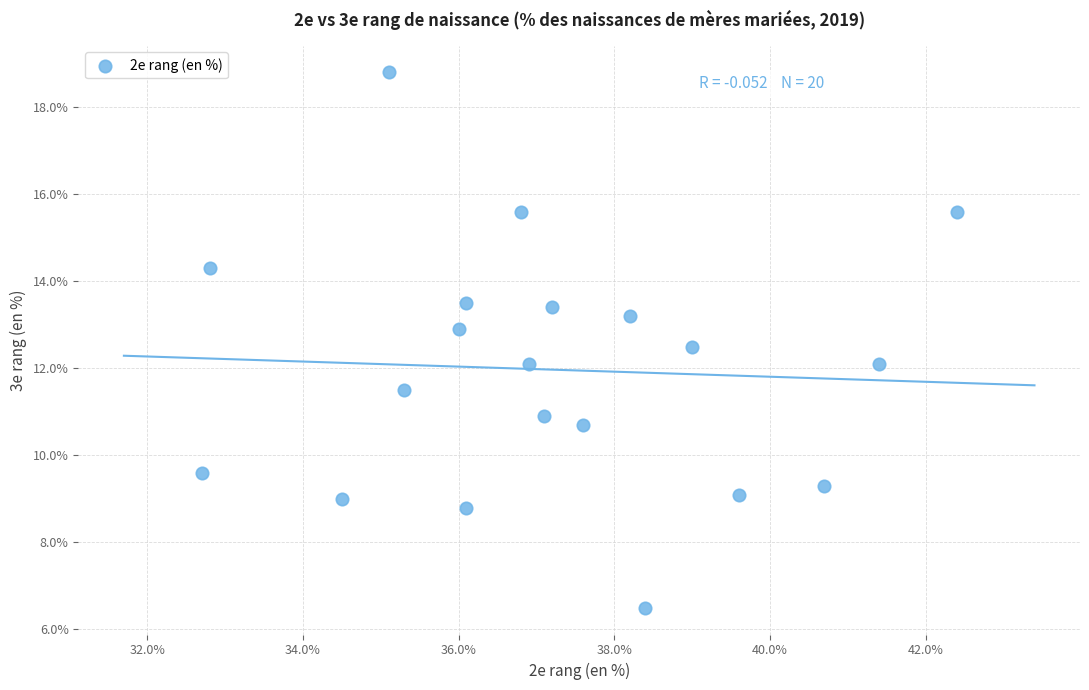

What is the range of X values (max minus min)?

9.7